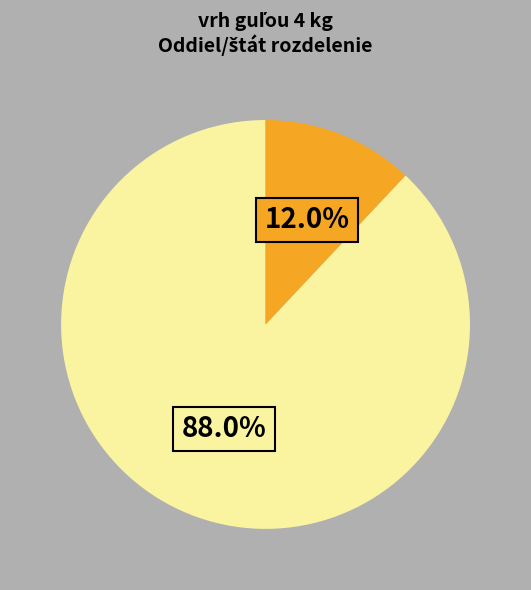

Does any single category account for the majority?

Yes